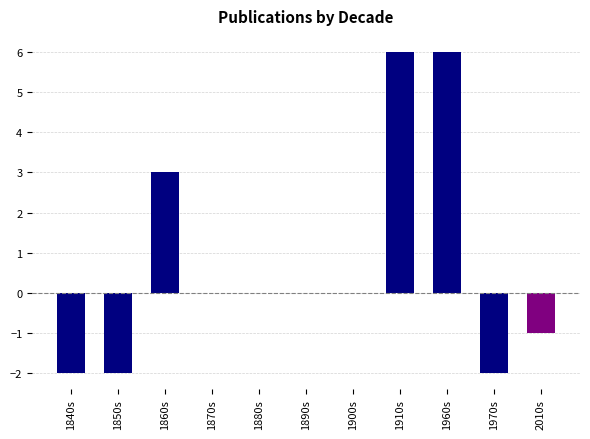

What is the sum of the values at 1840s and 1850s?

-4